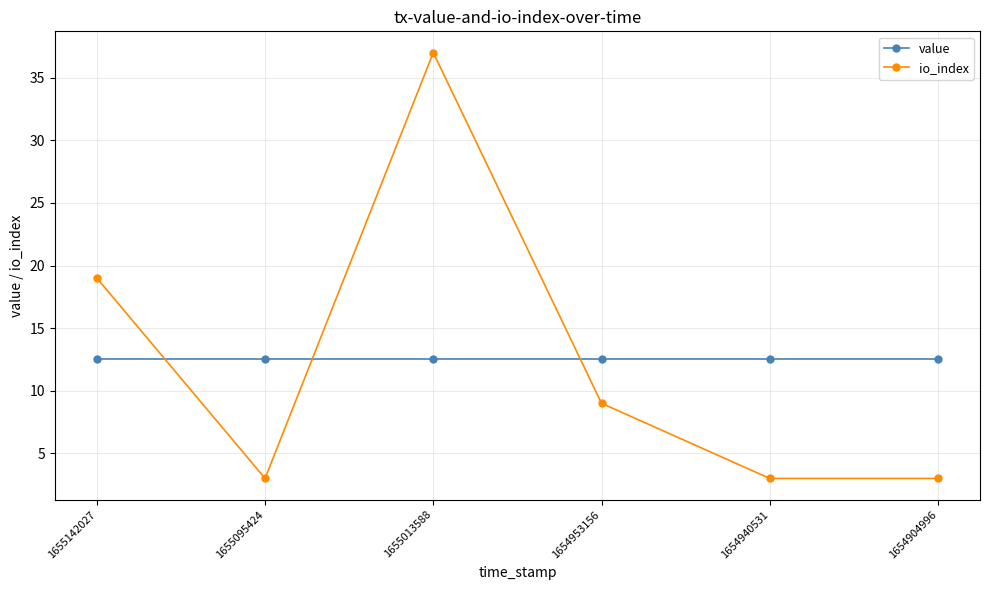

Which series ends up on top after the final intersection of value and io_index?

value